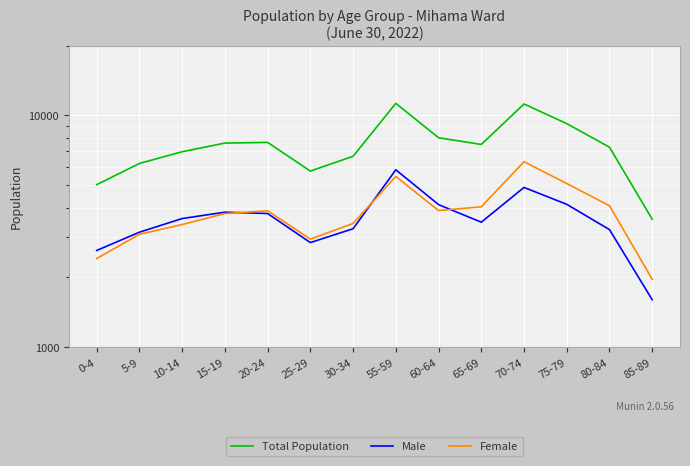

List the series in order of their peak value, lowest first.

Male, Female, Total Population